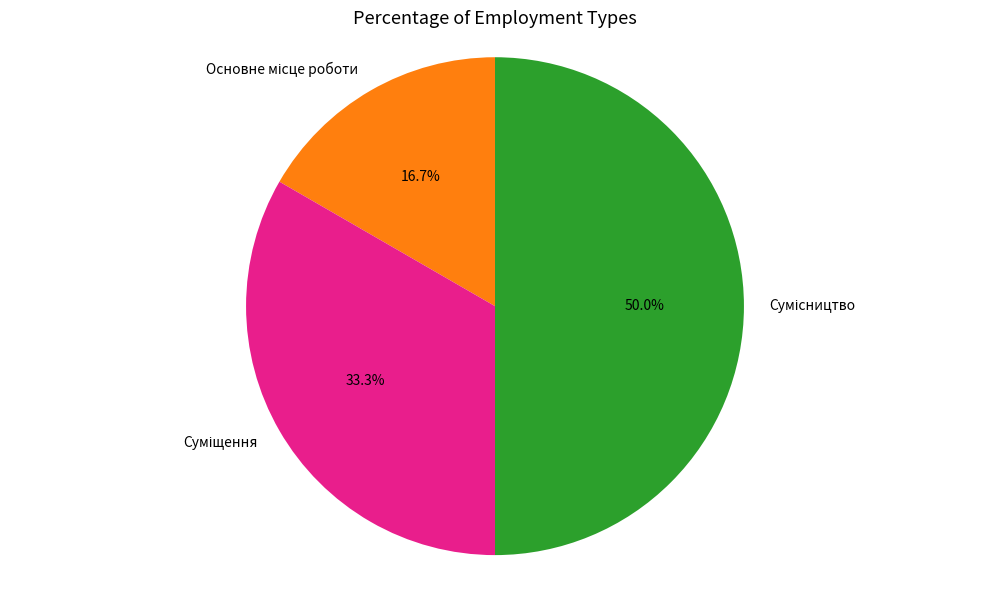

The Сумісництво slice represents 50% of the pie. True or false?

True